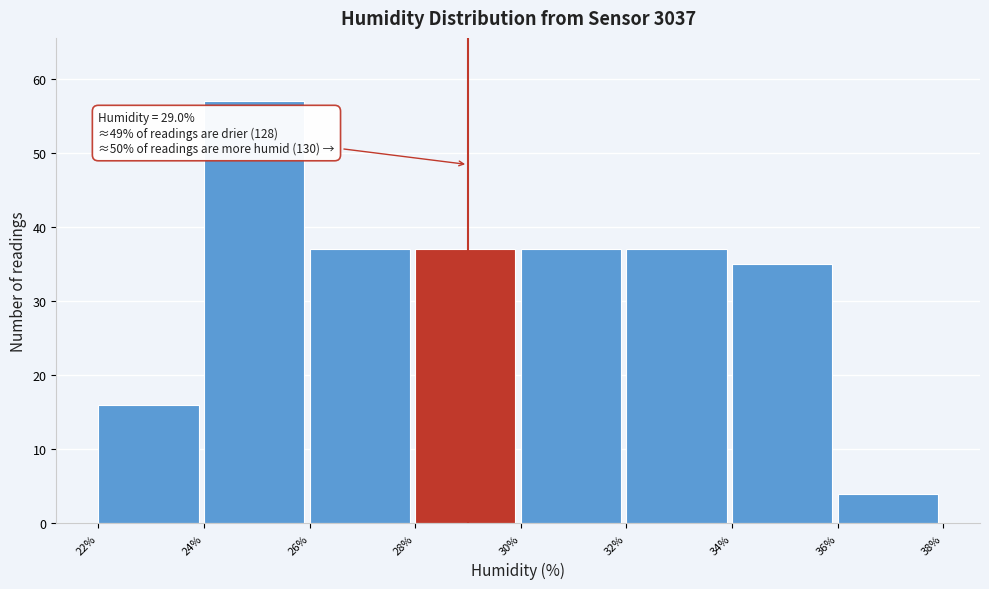

Which range on the x-axis has the tallest bar?

24% to 26%